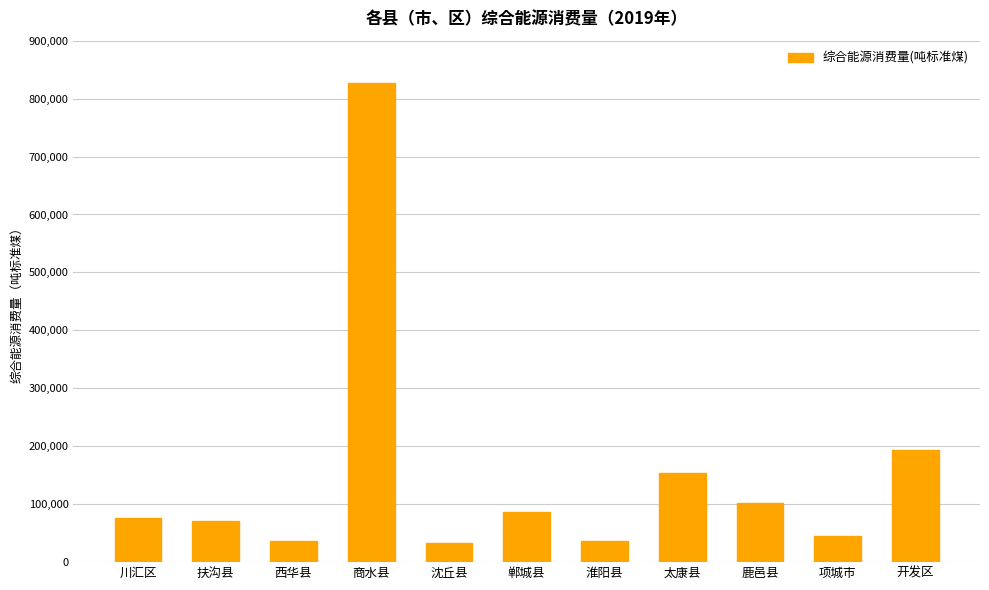

What is the sum of all values?

1660265.0